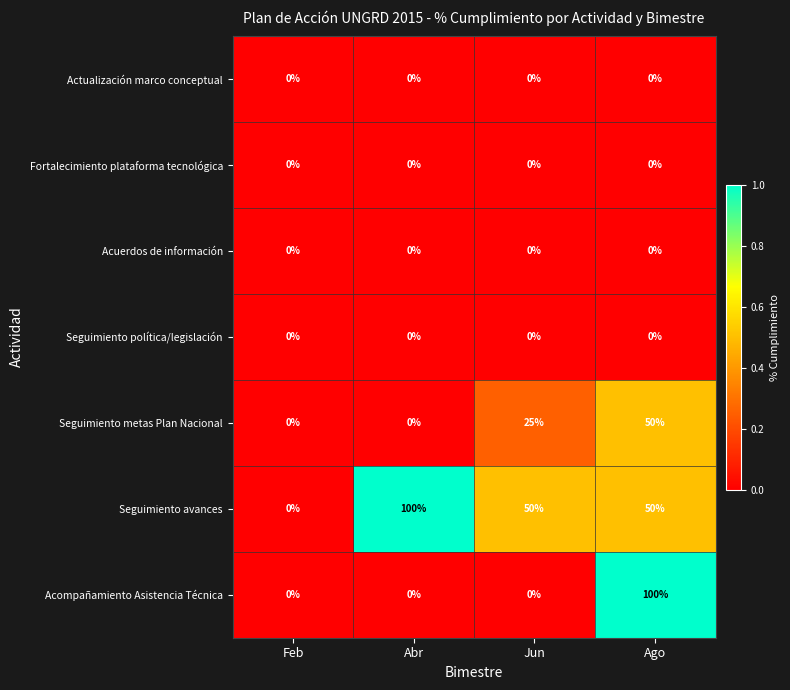

Reading left to right, transcribe all the data shown in this chart.

Actualización marco conceptual: Feb=0	Abr=0	Jun=0	Ago=0
Fortalecimiento plataforma tecnológica: Feb=0	Abr=0	Jun=0	Ago=0
Acuerdos de información: Feb=0	Abr=0	Jun=0	Ago=0
Seguimiento política/legislación: Feb=0	Abr=0	Jun=0	Ago=0
Seguimiento metas Plan Nacional: Feb=0	Abr=0	Jun=25	Ago=50
Seguimiento avances: Feb=0	Abr=100	Jun=50	Ago=50
Acompañamiento Asistencia Técnica: Feb=0	Abr=0	Jun=0	Ago=100